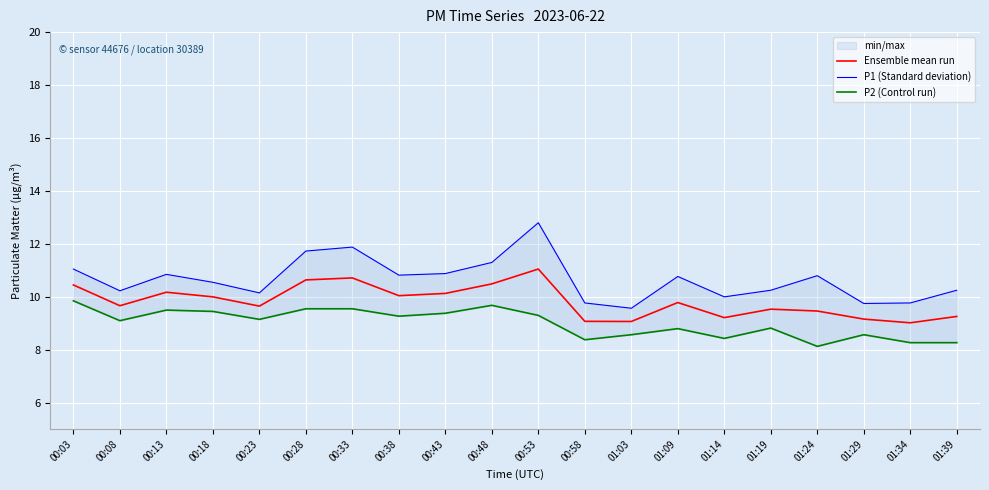

How many lines are shown in the chart?

3